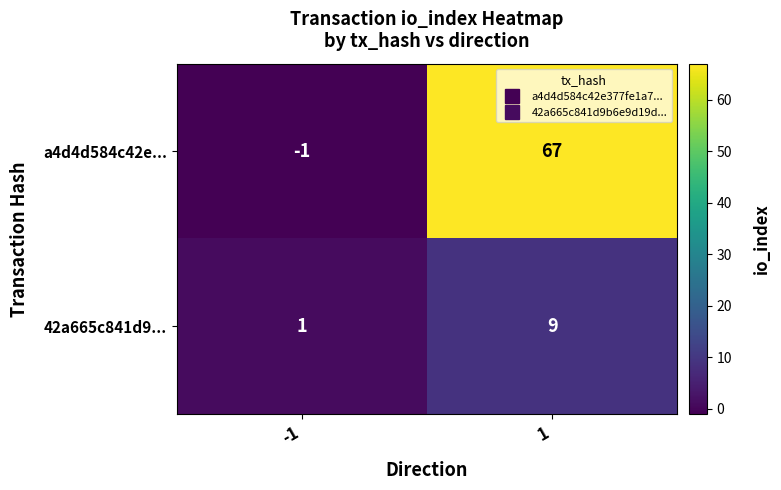

List the series in order of their peak value, highest first.

a4d4d584c42e..., 42a665c841d9...